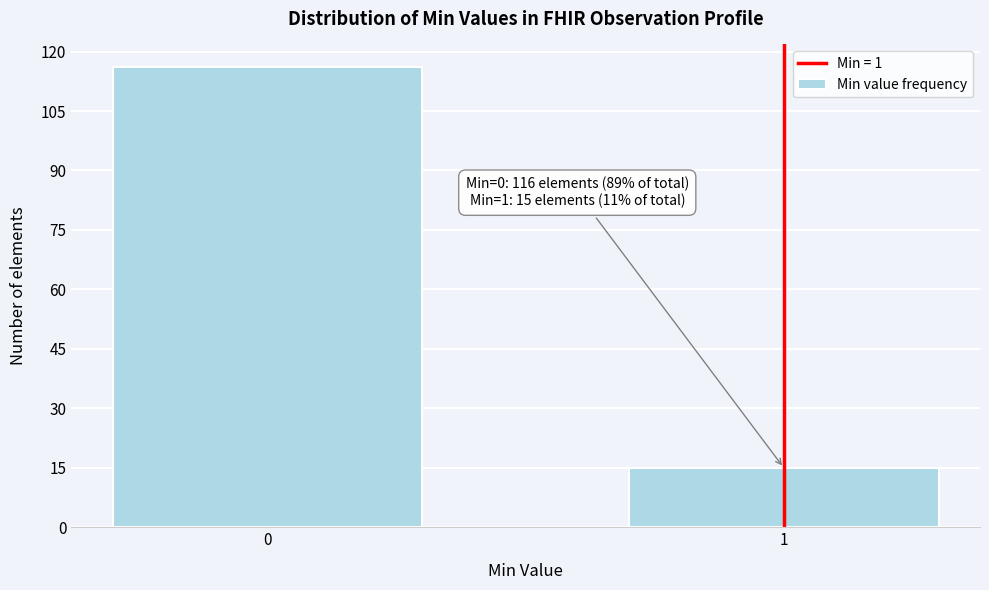

Reading right to left, transcribe all the data shown in this chart.

15	116